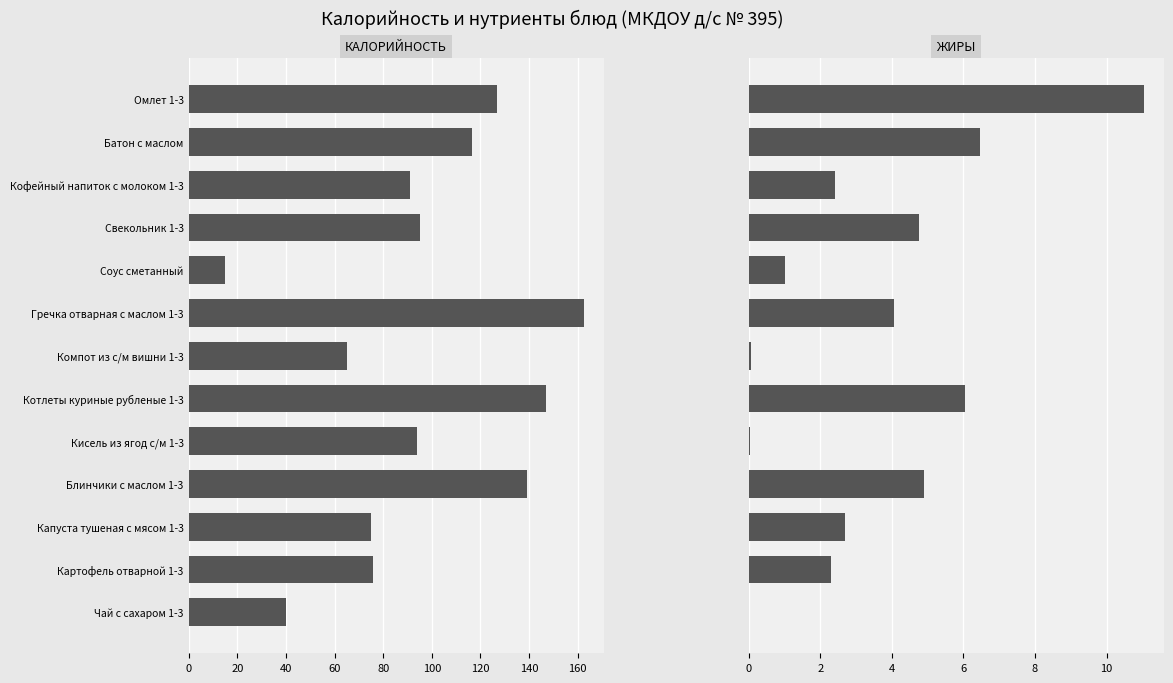

What position from the left is Картофель отварной 1-3?

12